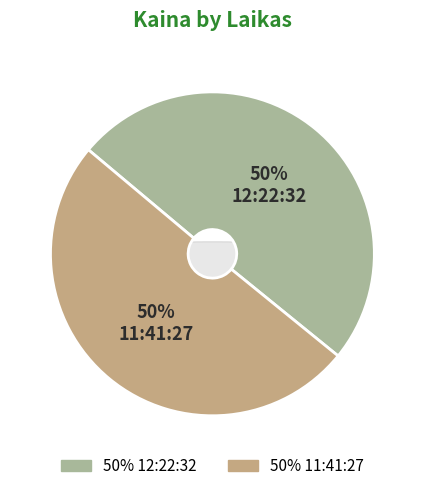

Which category has the smallest portion of the pie?

12:22:32